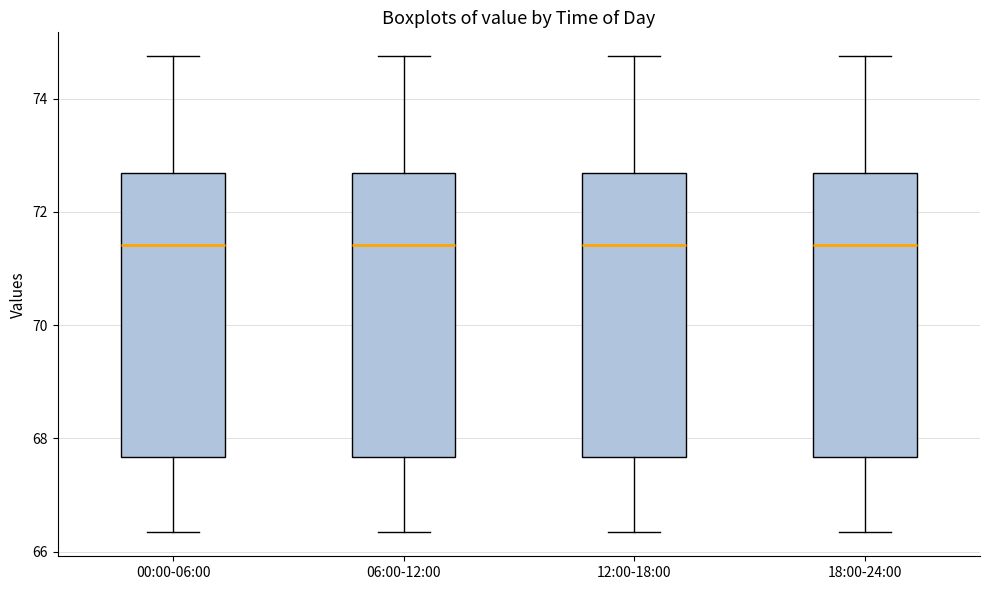

Where is the upper edge of the box for 06:00-12:00 on the y-axis? The values are not printed on the chart, so give them approximately, as read against the axis.

72.6